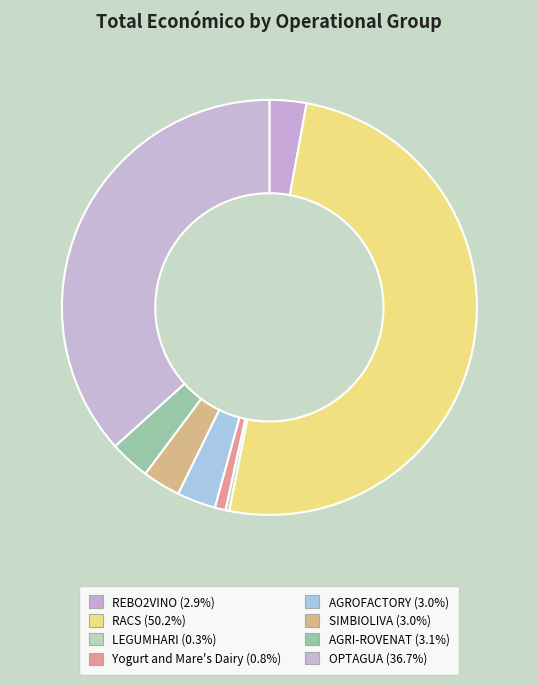

Which category accounts for the majority?

RACS